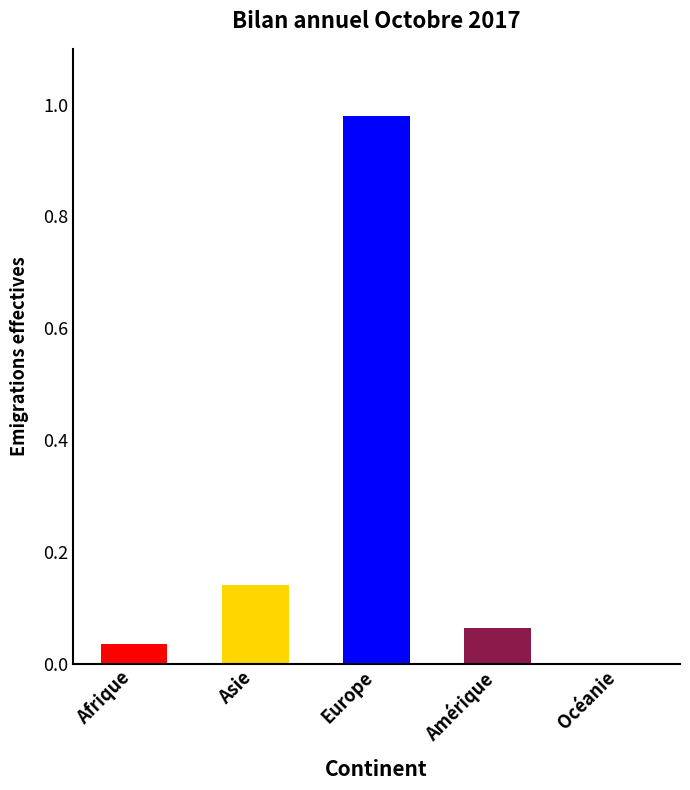

At which label is the value closest to 490?

Asie